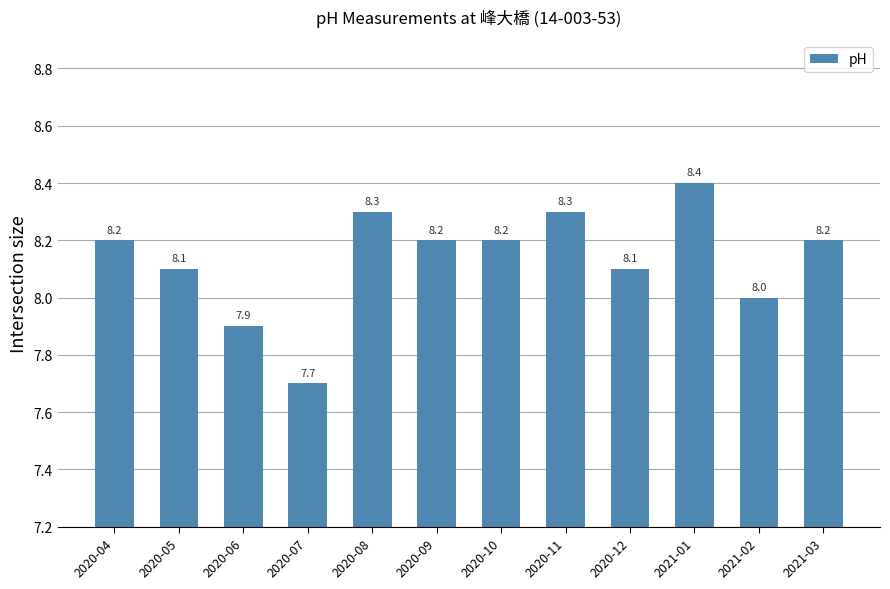

What is the sum of all values?

97.6